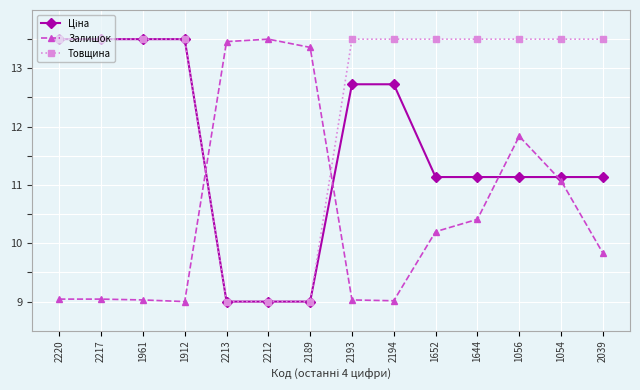

What is the minimum value shown in the chart?

9.0